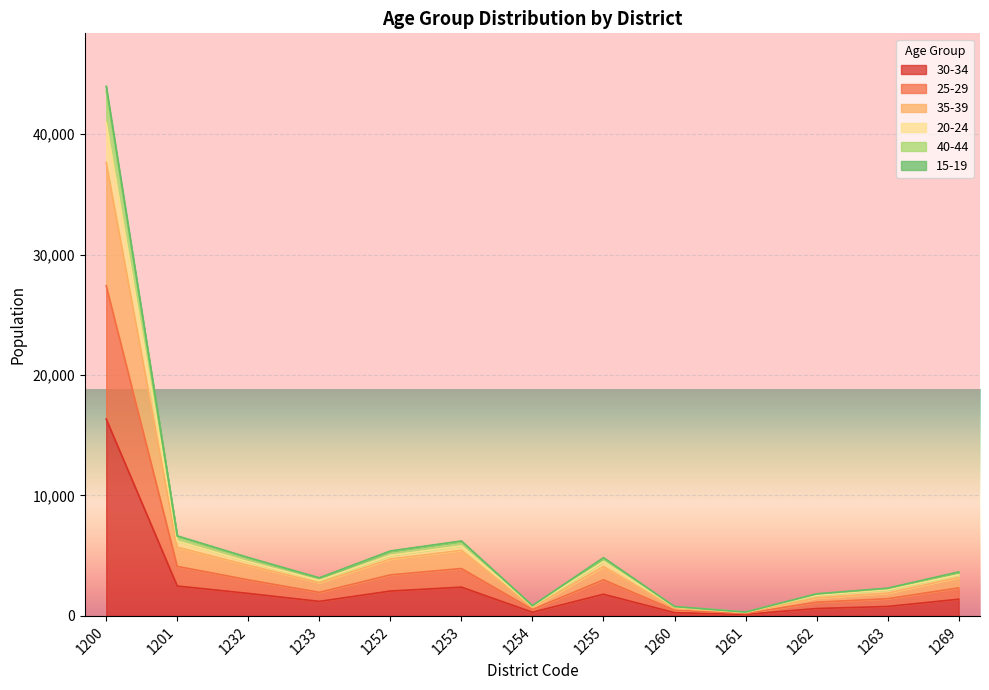

True or false: 40-44 and 15-19 intersect in this chart.

False